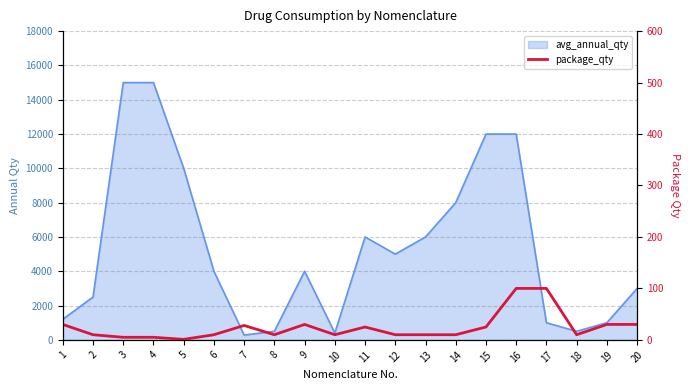

Does the chart have visible grid lines?

Yes